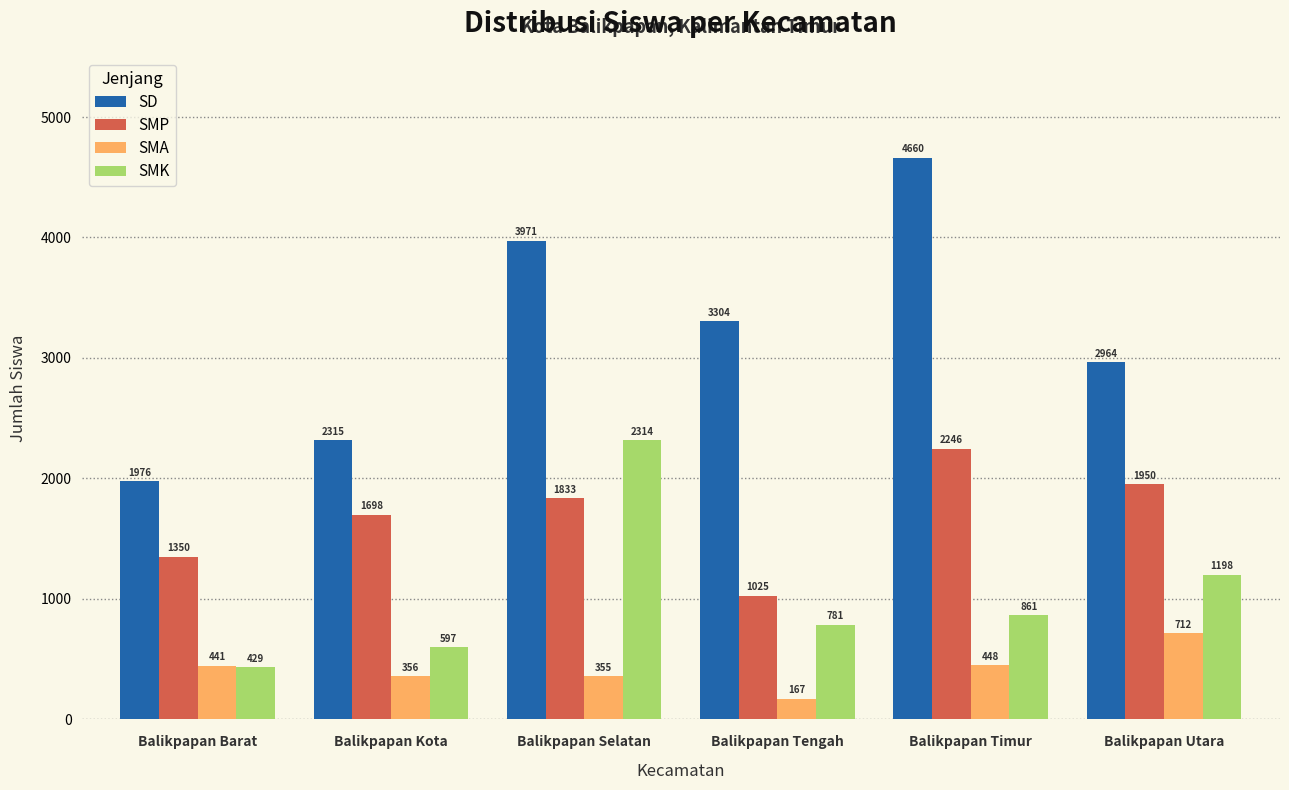

Reading left to right, what are all the values shown in this chart?

SD: Balikpapan Barat=1976	Balikpapan Kota=2315	Balikpapan Selatan=3971	Balikpapan Tengah=3304	Balikpapan Timur=4660	Balikpapan Utara=2964
SMP: Balikpapan Barat=1350	Balikpapan Kota=1698	Balikpapan Selatan=1833	Balikpapan Tengah=1025	Balikpapan Timur=2246	Balikpapan Utara=1950
SMA: Balikpapan Barat=441	Balikpapan Kota=356	Balikpapan Selatan=355	Balikpapan Tengah=167	Balikpapan Timur=448	Balikpapan Utara=712
SMK: Balikpapan Barat=429	Balikpapan Kota=597	Balikpapan Selatan=2314	Balikpapan Tengah=781	Balikpapan Timur=861	Balikpapan Utara=1198